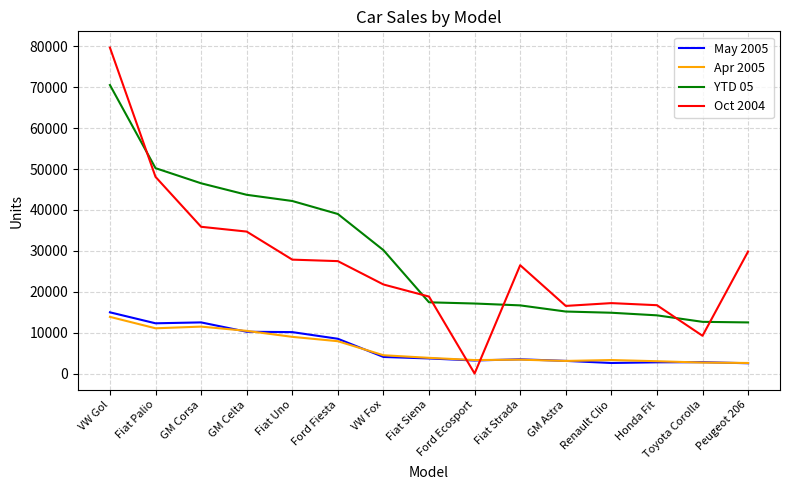

Is the value of May 2005 at Ford Fiesta greater than the value of YTD 05 at Fiat Siena?

No